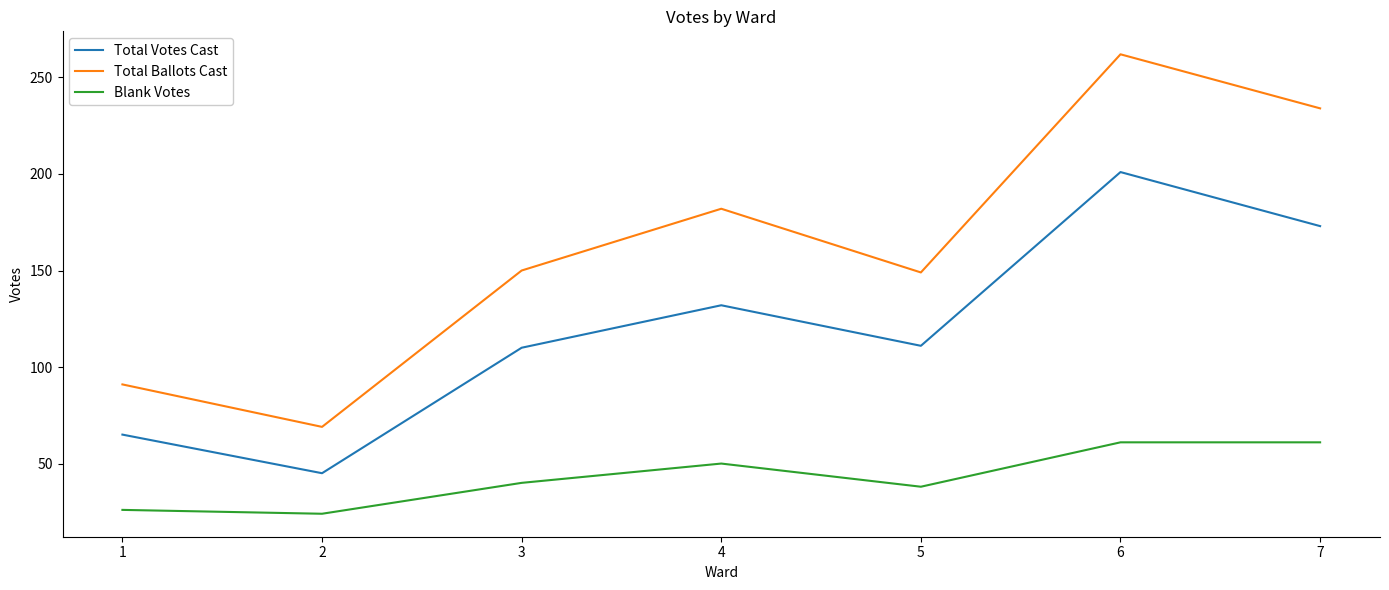

At which category does the chart reach its peak across all series?

6